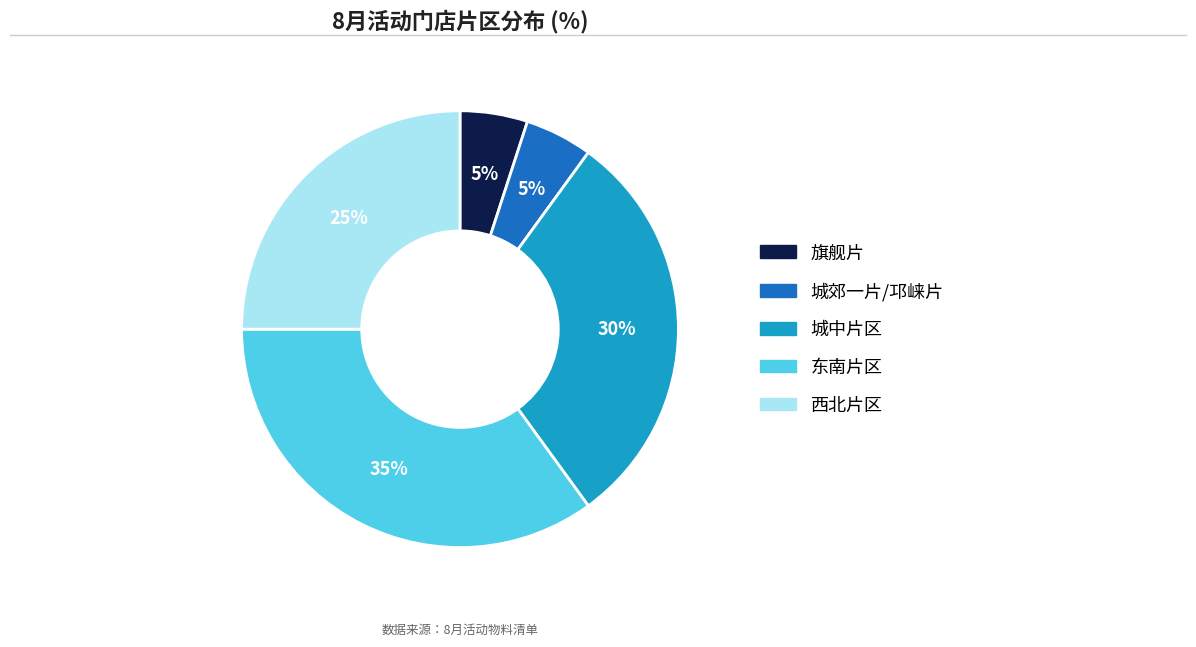

Which slice is the largest?

东南片区